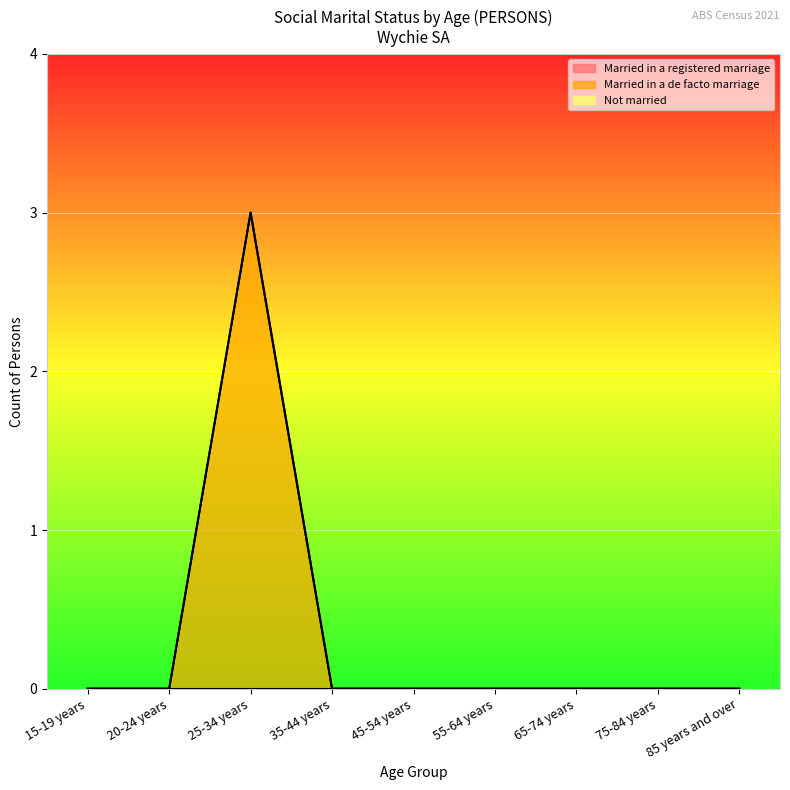

Which series has the widest spread of values?

Married in a de facto marriage